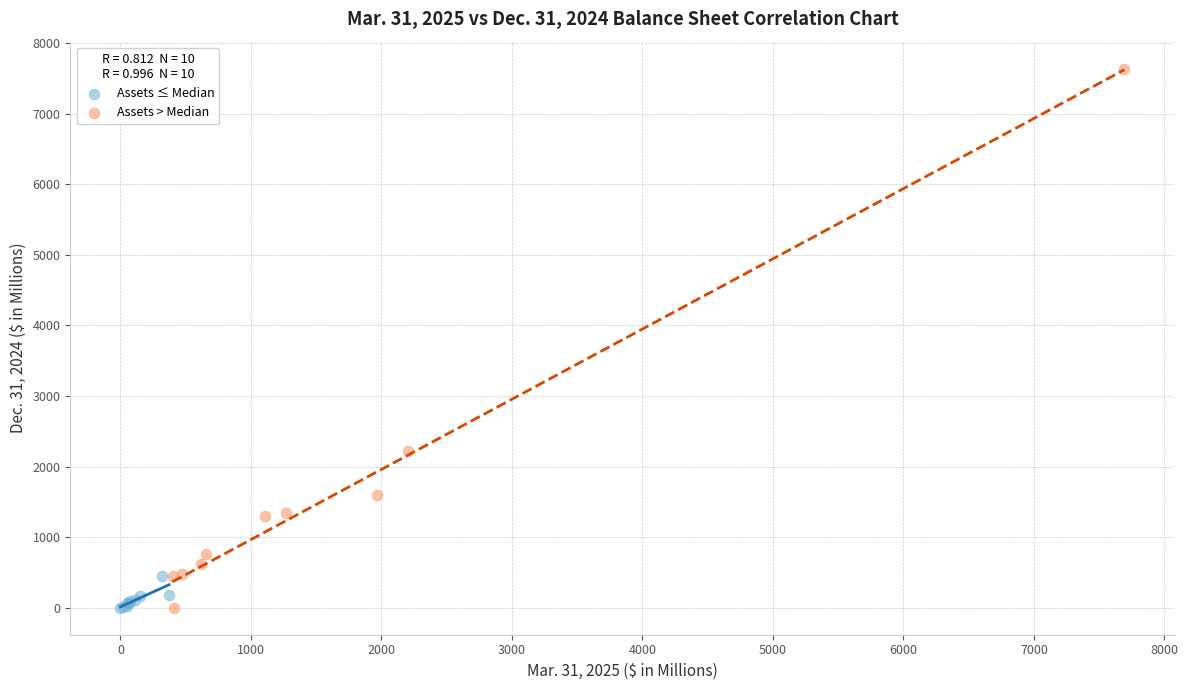

Which series contains the highest Y value?

Assets > Median